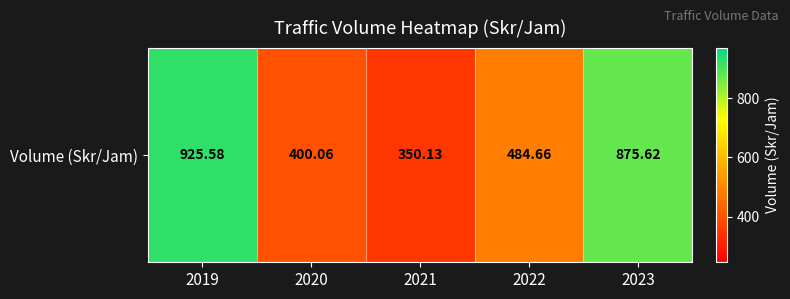

What is the greatest value displayed?

925.6